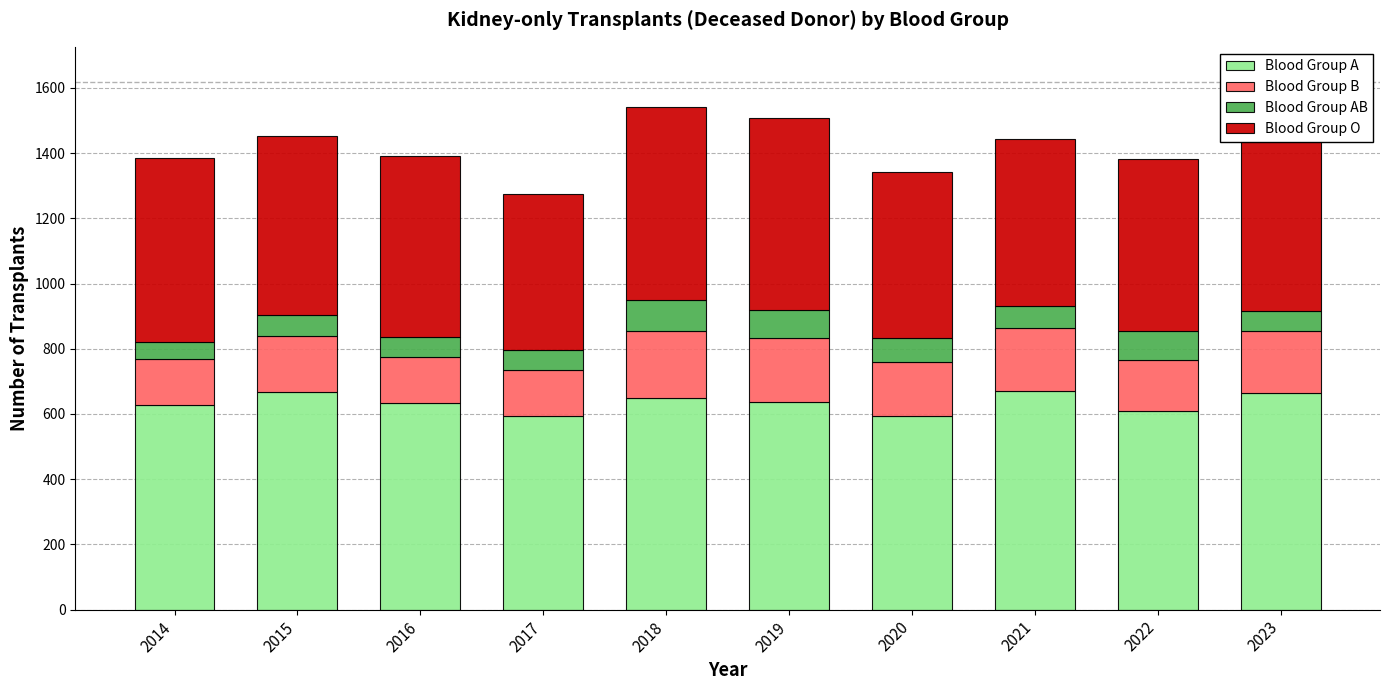

What is the sum of all Blood Group A values?

6350